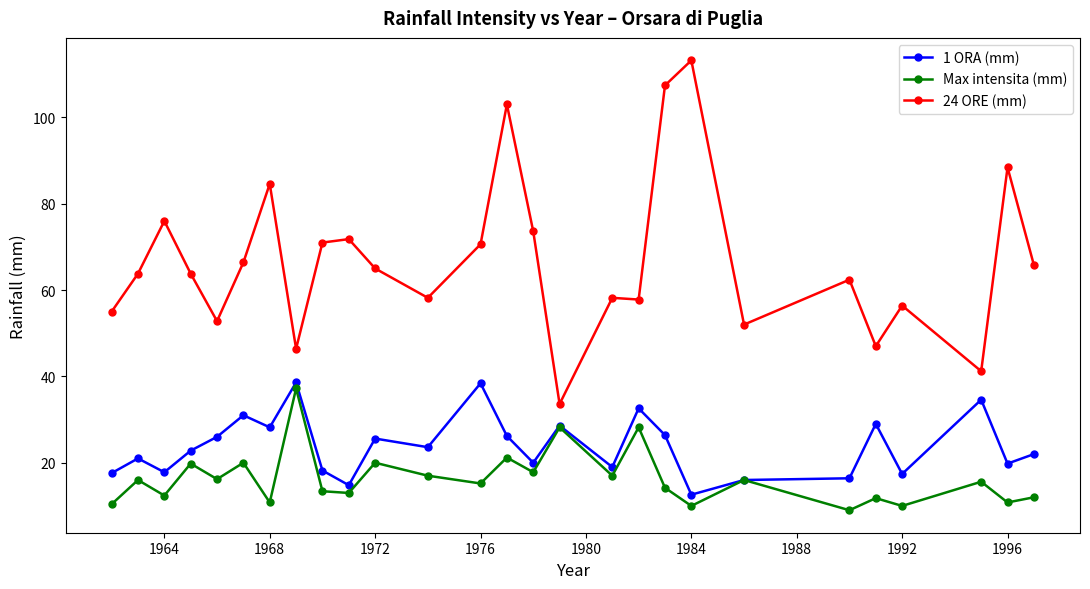

What is the value of the 1 ORA (mm) point at the 26th from the left?

19.8